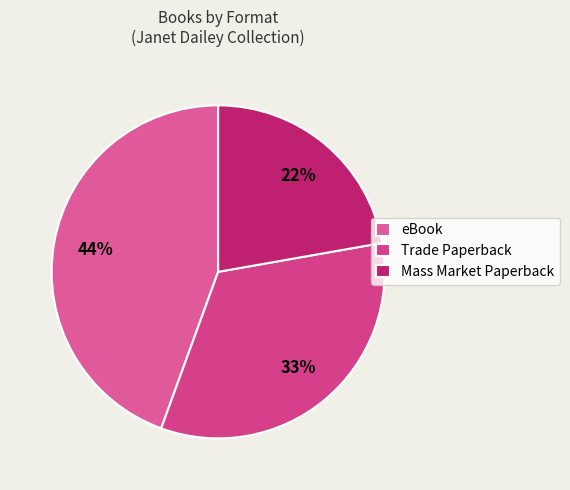

What is the ratio of the value at eBook to the value at Mass Market Paperback?

2.0